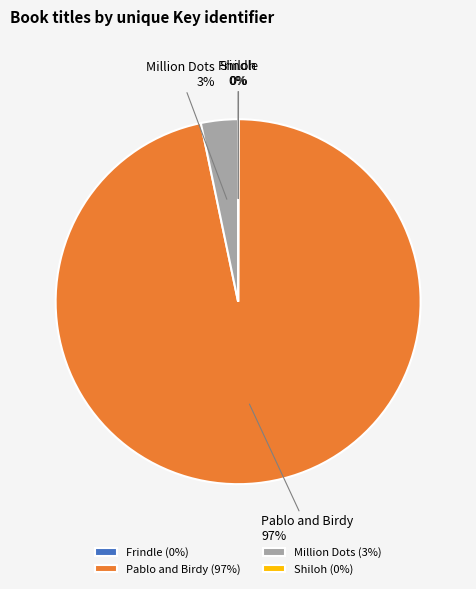

What percentage is the Million Dots slice, to the nearest percent?

3%